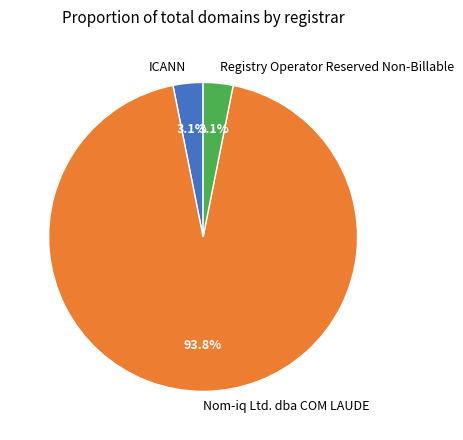

Combined, do Nom-iq Ltd. dba COM LAUDE and ICANN account for over 50%?

Yes